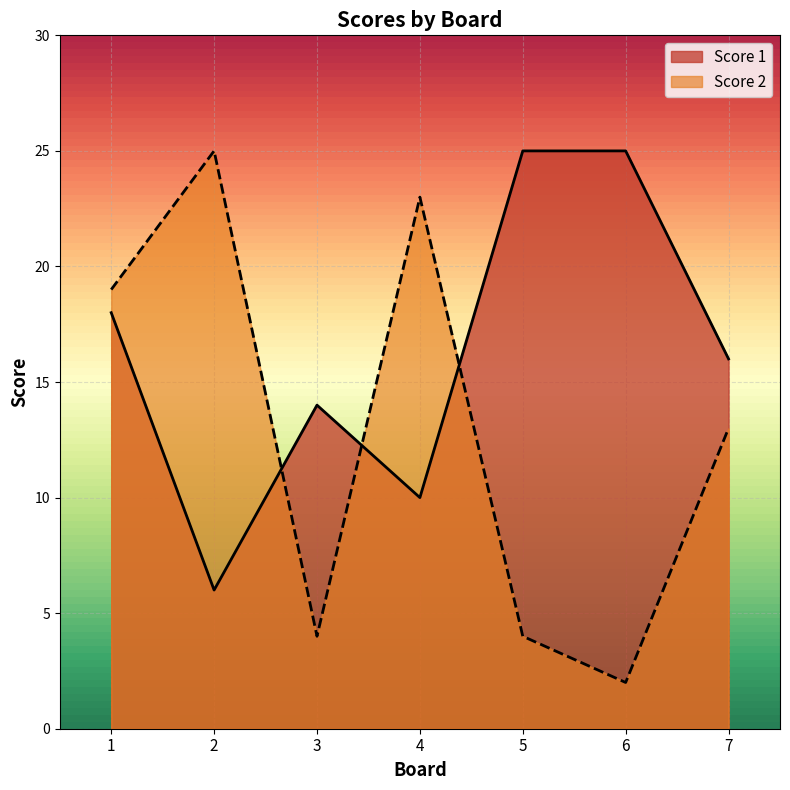

Rank the series by their maximum value, from lowest to highest.

Score 1, Score 2